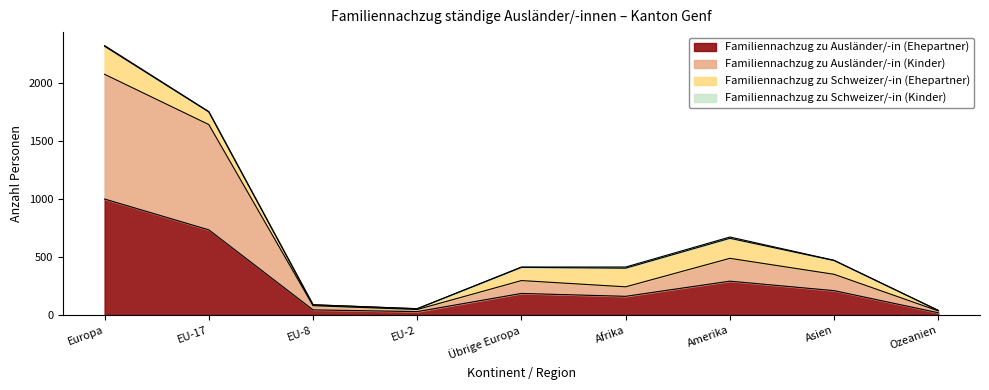

True or false: Familiennachzug zu Ausländer/-in (Ehepartner) has a value of 161 at Afrika.

True